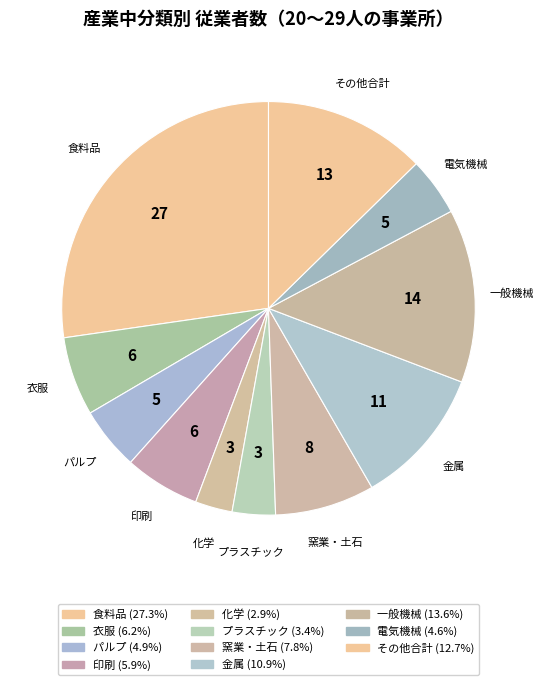

Do プラスチック and 食料品 together represent more than half of the pie?

No